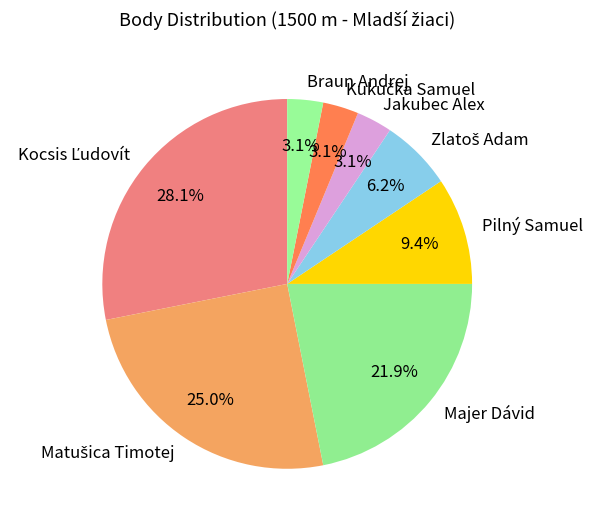

Which has a higher value, Pilný Samuel or Majer Dávid?

Majer Dávid